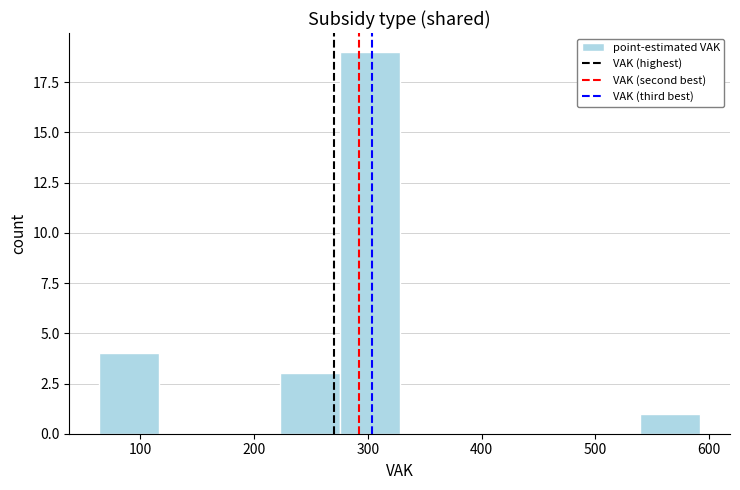

Reading left to right, transcribe this chart: for each bar, give the range it covers on the x-axis and its height. Neither the bar edges nor the heights are printed on the chart, so give them approximately, as read against the axes.

60 to 120: 4
120 to 170: 0
170 to 220: 0
220 to 280: 3
280 to 330: 19
330 to 380: 0
380 to 430: 0
430 to 490: 0
490 to 540: 0
540 to 590: 1